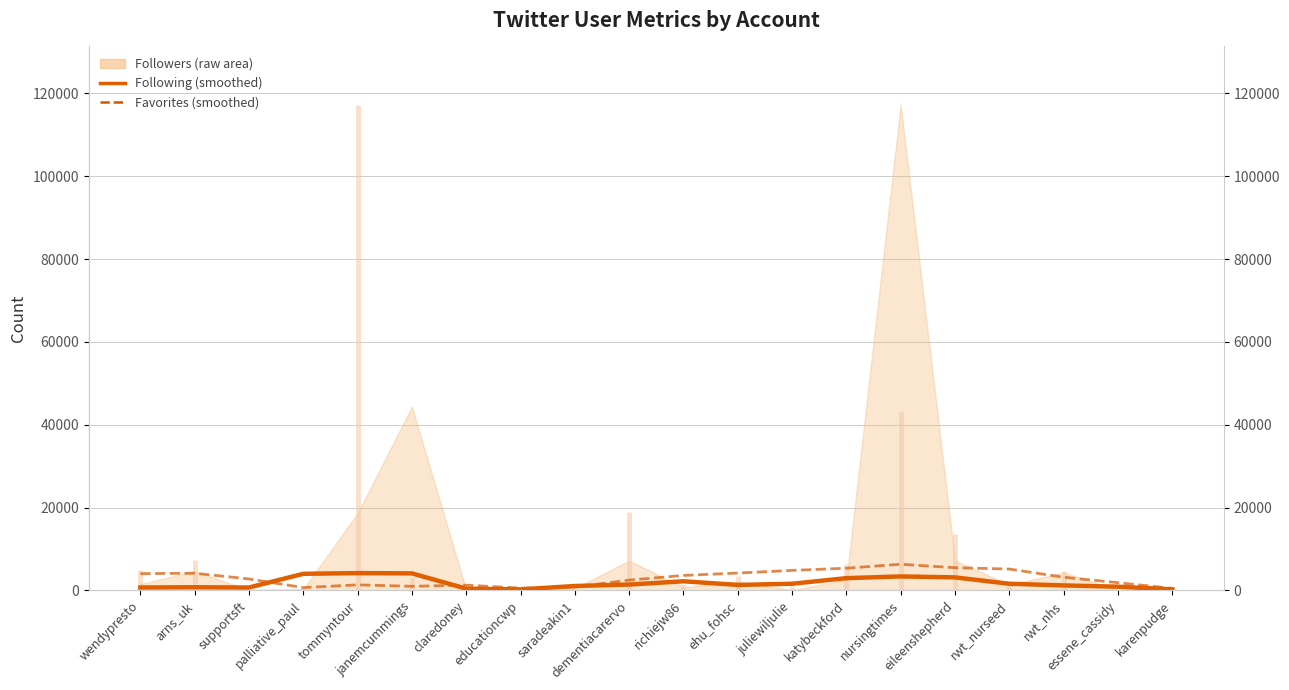

Is this an area chart (filled region under the line)?

No